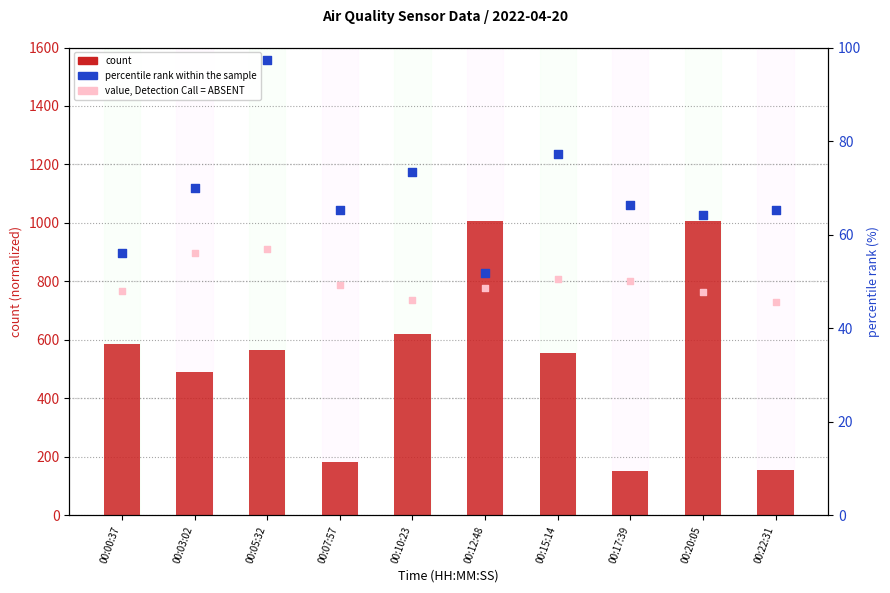

Which series contains the lowest Y value?

value, Detection Call = ABSENT